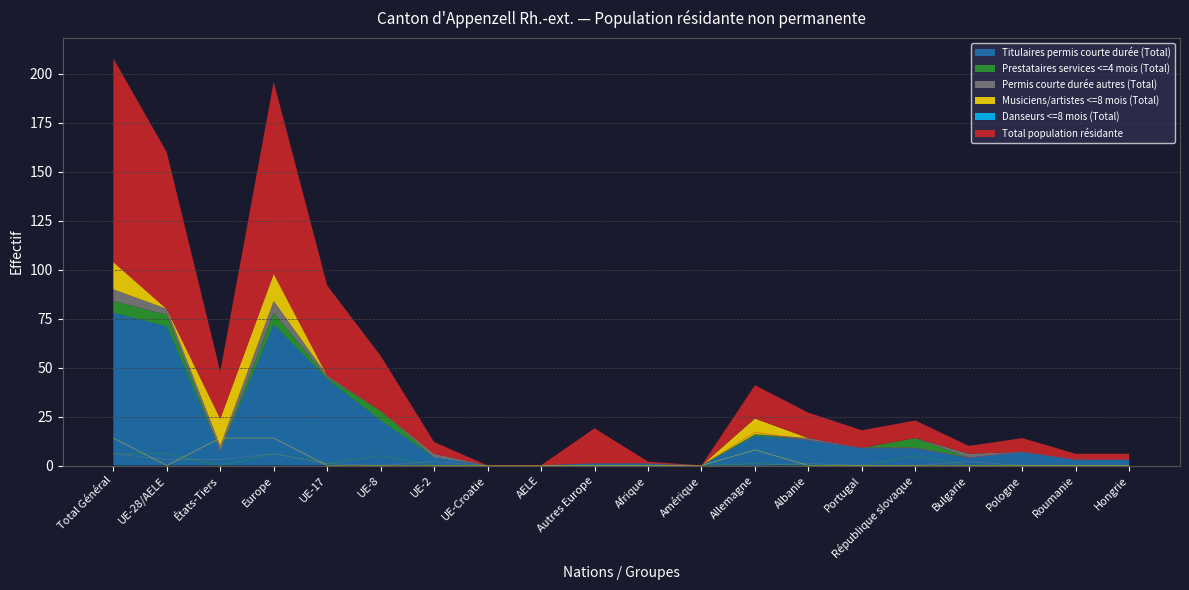

List the labels in order of Prestataires services <=4 mois (Total) value, largest first.

Total Général, UE-28/AELE, Europe, UE-8, République slovaque, UE-17, Allemagne, États-Tiers, UE-2, UE-Croatie, AELE, Autres Europe, Afrique, Amérique, Albanie, Portugal, Bulgarie, Pologne, Roumanie, Hongrie